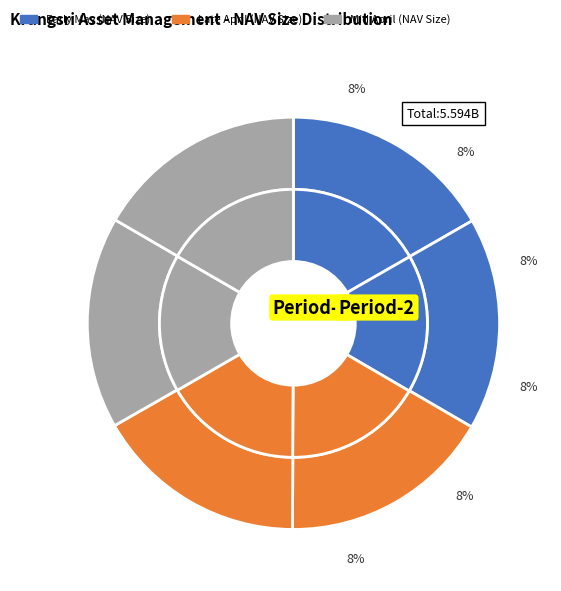

Is 2024-04-17 the majority of the pie?

No